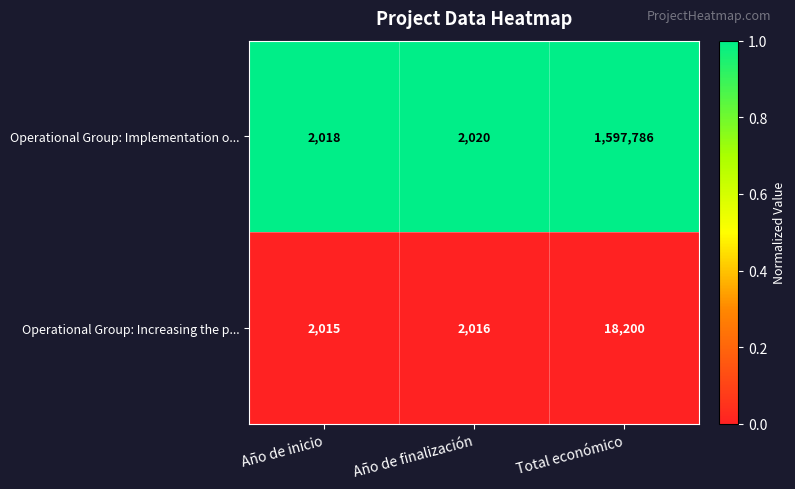

At Año de finalización, list the series in order from largest to smallest.

Operational Group: Implementation o..., Operational Group: Increasing the p...